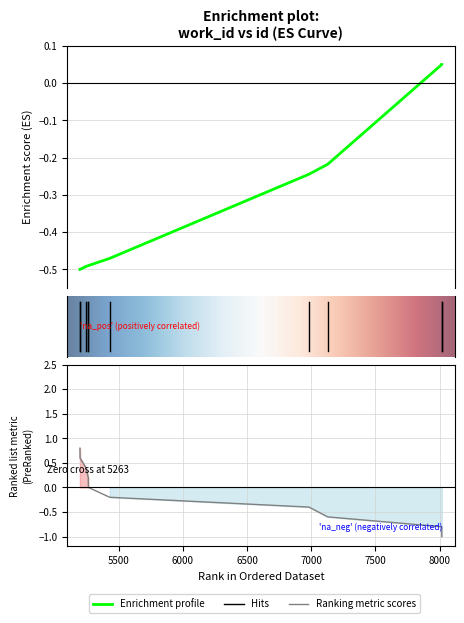

Does the chart display data point markers on the line(s)?

No